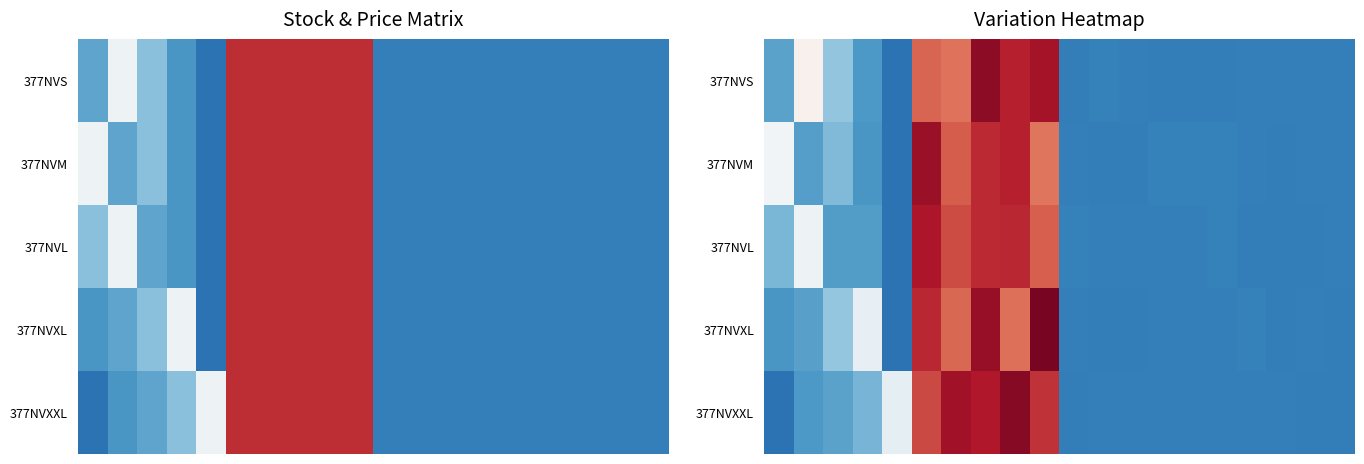

What is the maximum value shown in the chart?

32.0